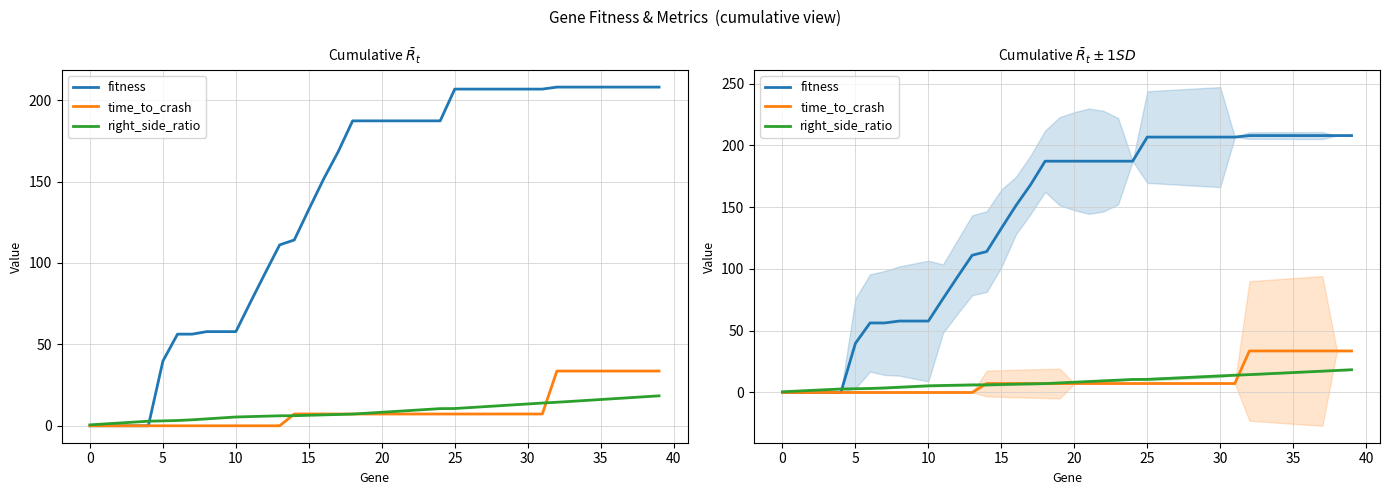

Which category has the highest value across all series?

32